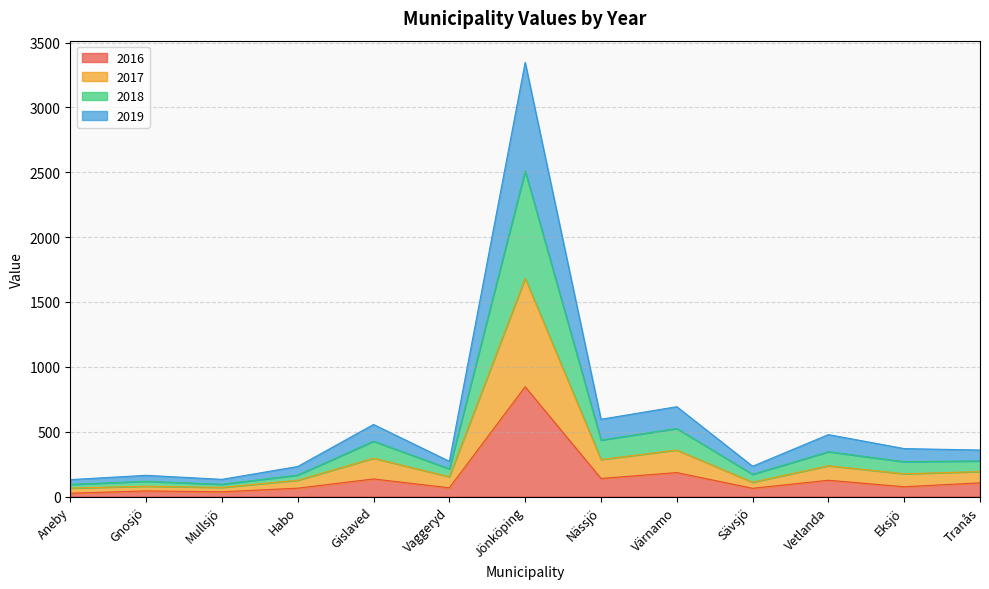

At which label does 2016 reach its peak?

Jönköping